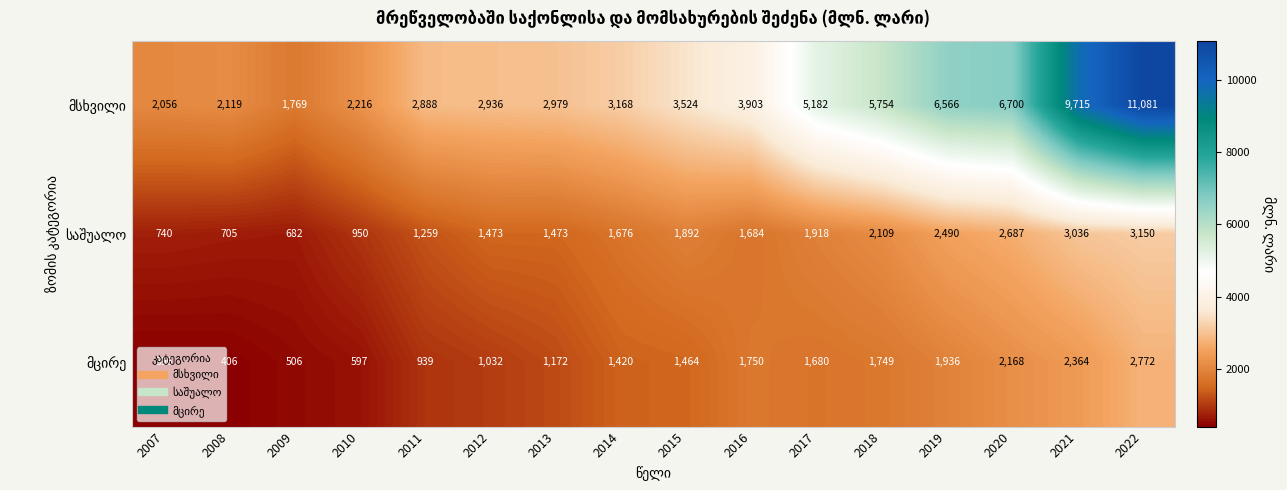

What is the total value across all series at 2012?

5441